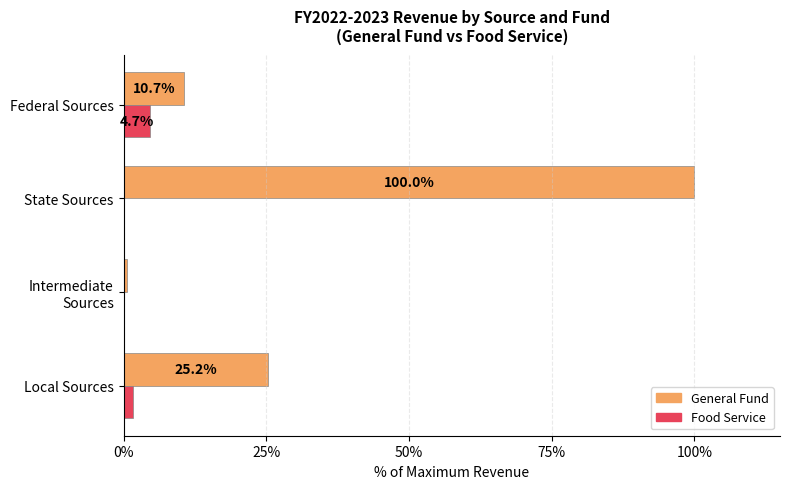

Which series has the largest total across all categories?

General Fund